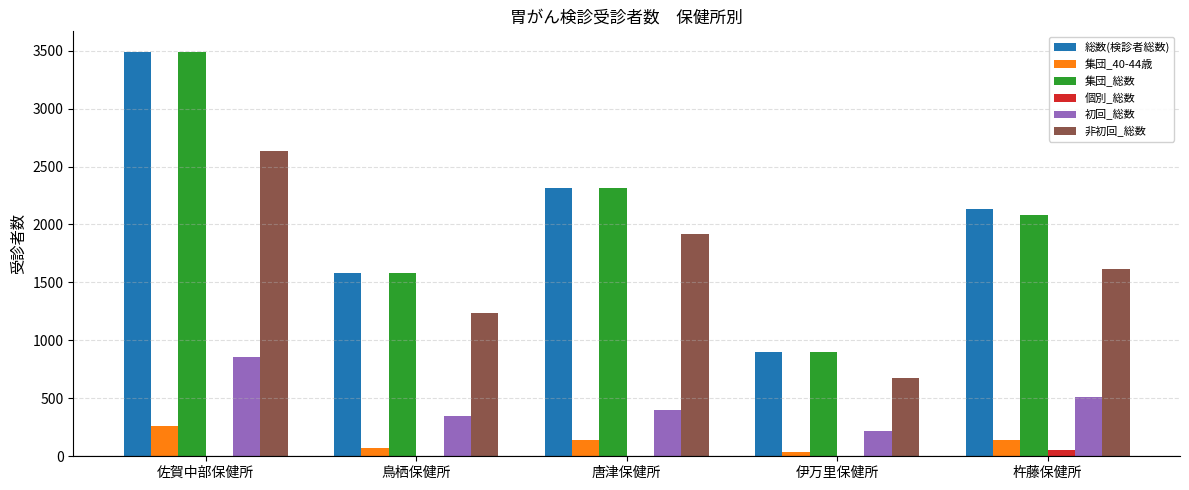

What is the maximum value for 集団_総数?

3492